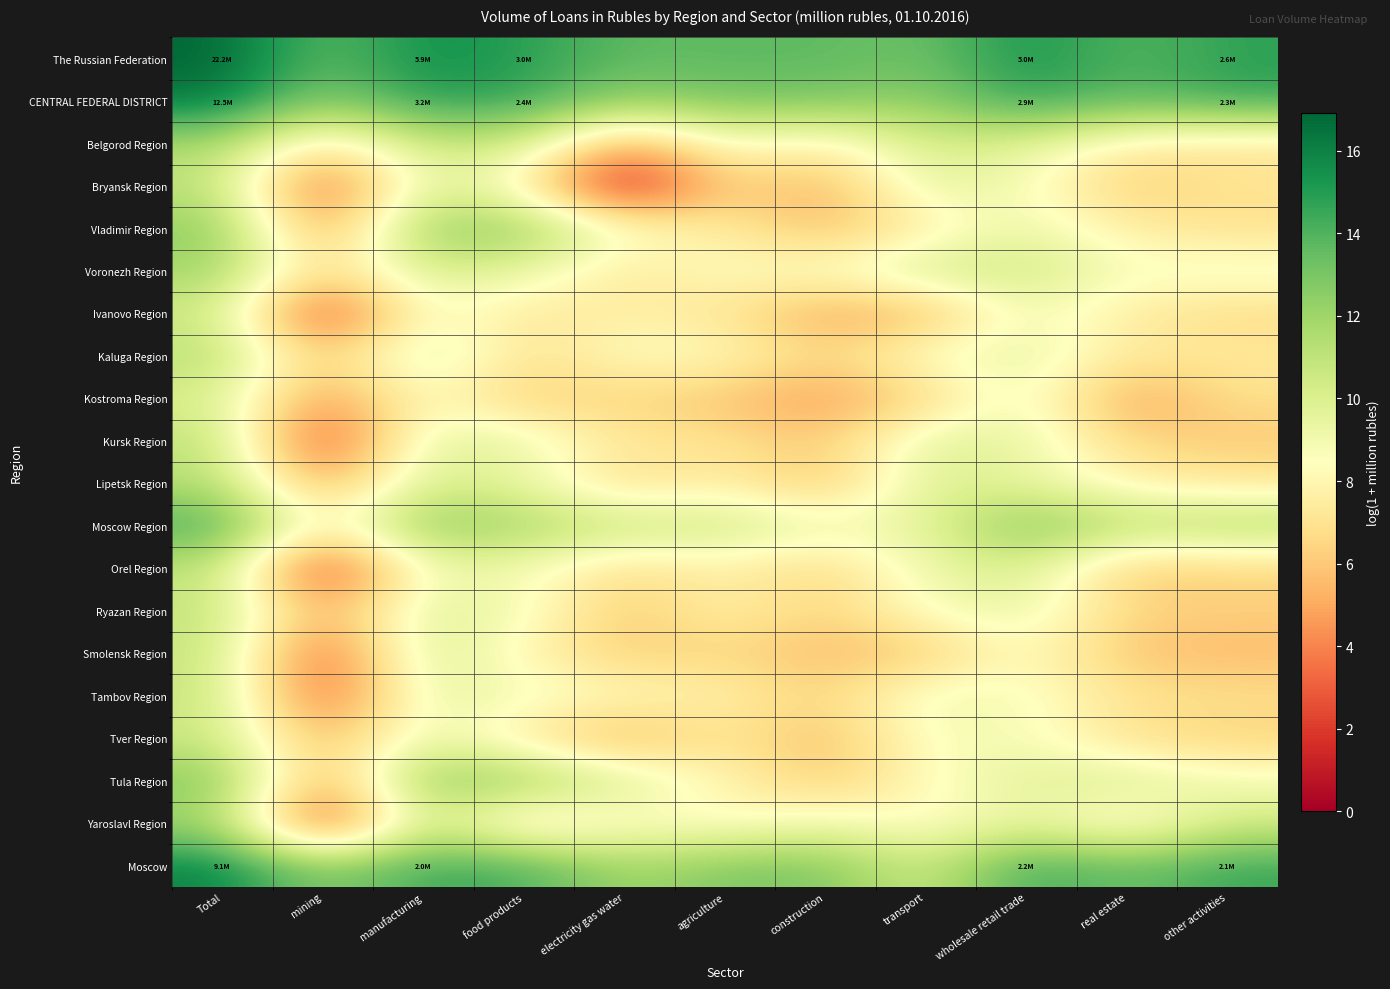

What is the greatest value displayed?

16.9